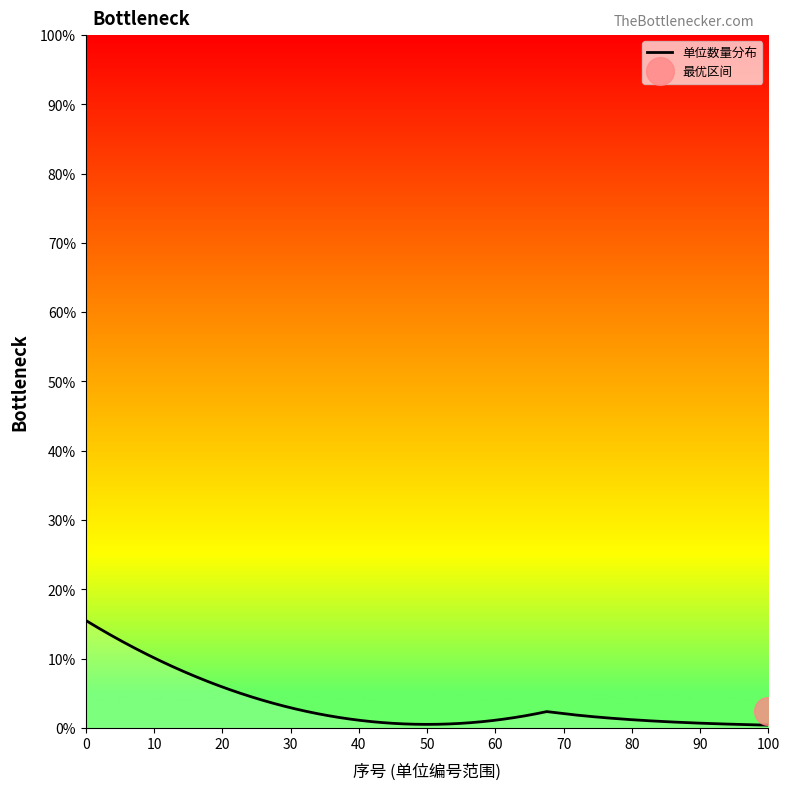

What is the maximum value for 单位数量分布?

15.5